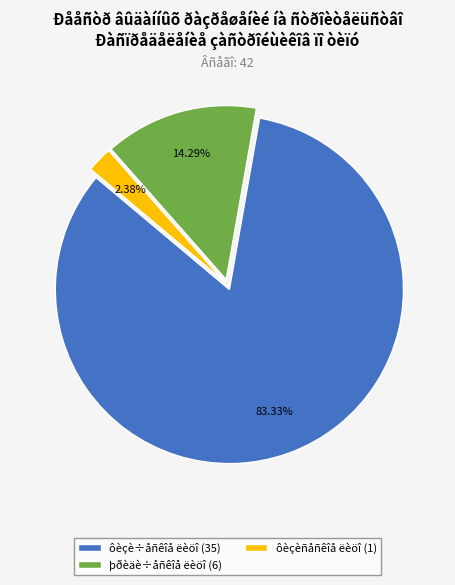

To the nearest percent, what percentage of the pie is ôèçè÷åñêîå ëèöî?

83%